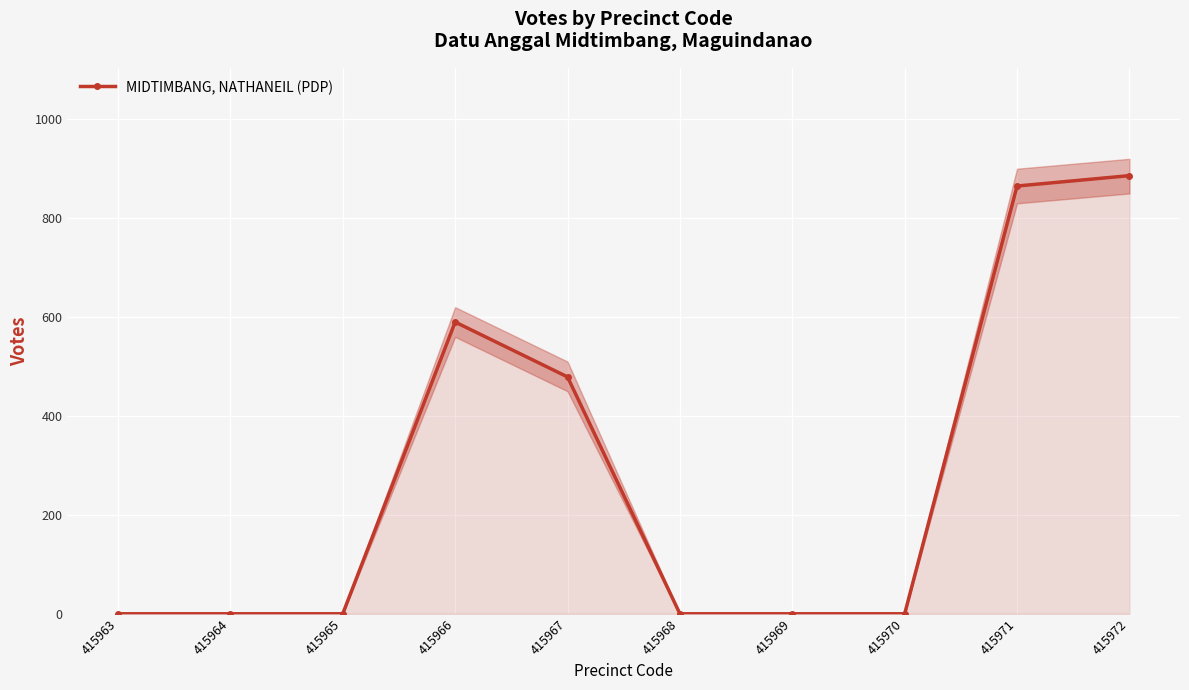

The chart shows a value of 0 at 415963. True or false?

True